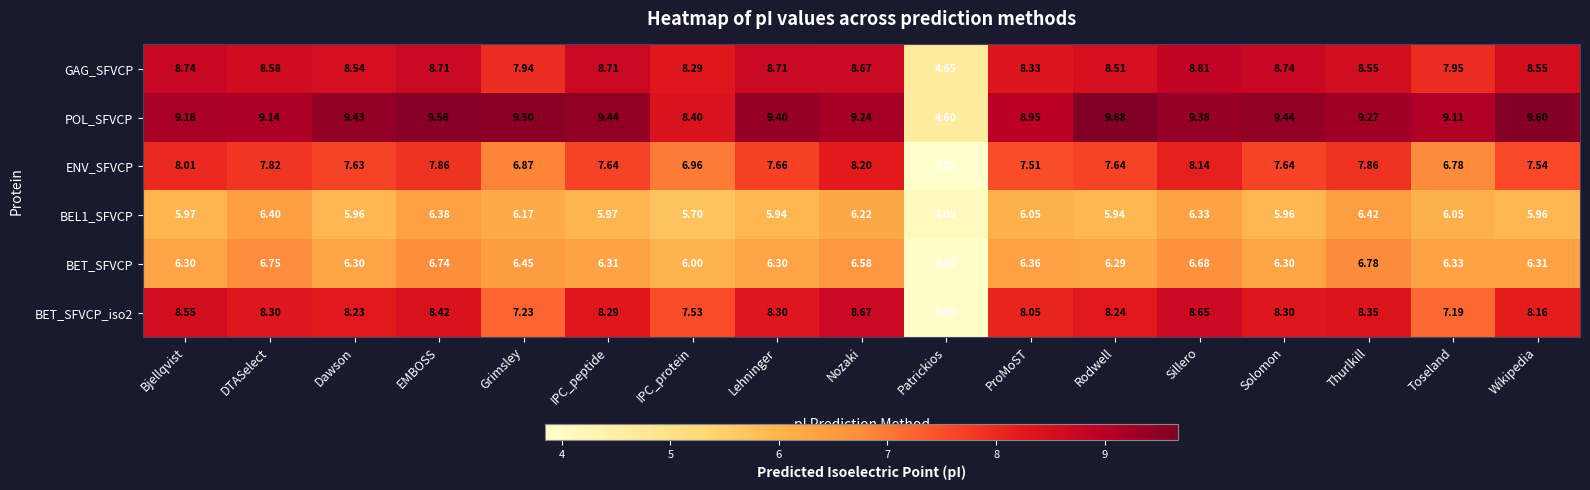

Rank the series at ProMoST from highest to lowest value.

POL_SFVCP, GAG_SFVCP, BET_SFVCP_iso2, ENV_SFVCP, BET_SFVCP, BEL1_SFVCP